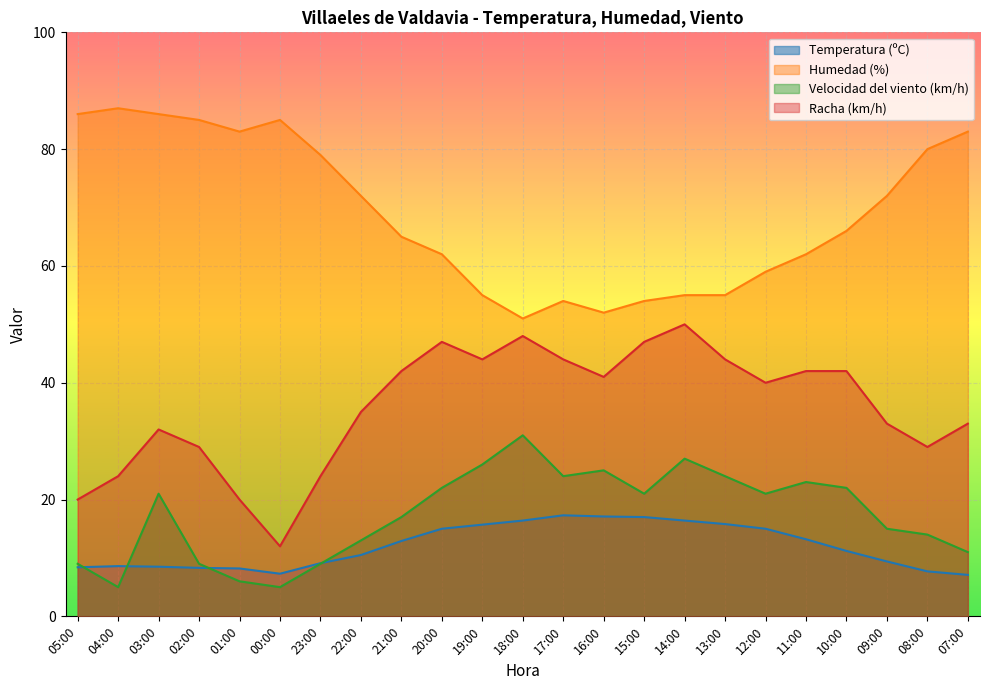

The Velocidad del viento (km/h) series shows 5.0 at 00:00. True or false?

True